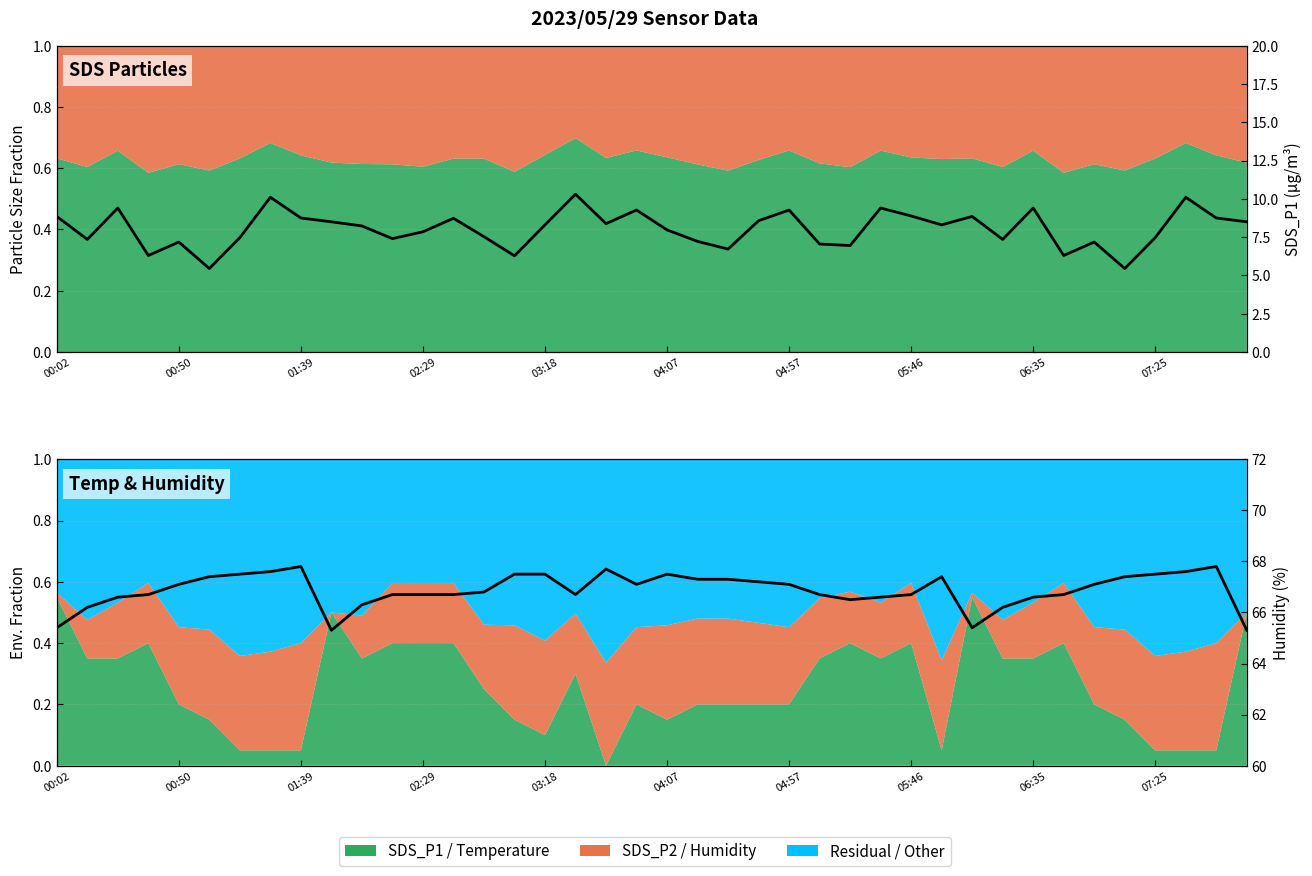

True or false: Humidity (raw) and SDS_P1 (raw) cross at least once.

False